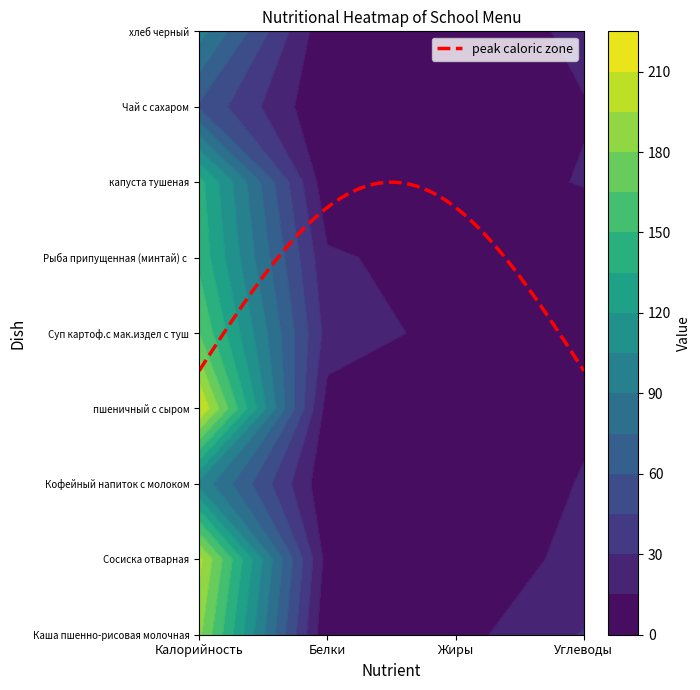

What is the difference between the maximum and second lowest values in the Рыба припущенная (минтай) с маслом series?

137.8